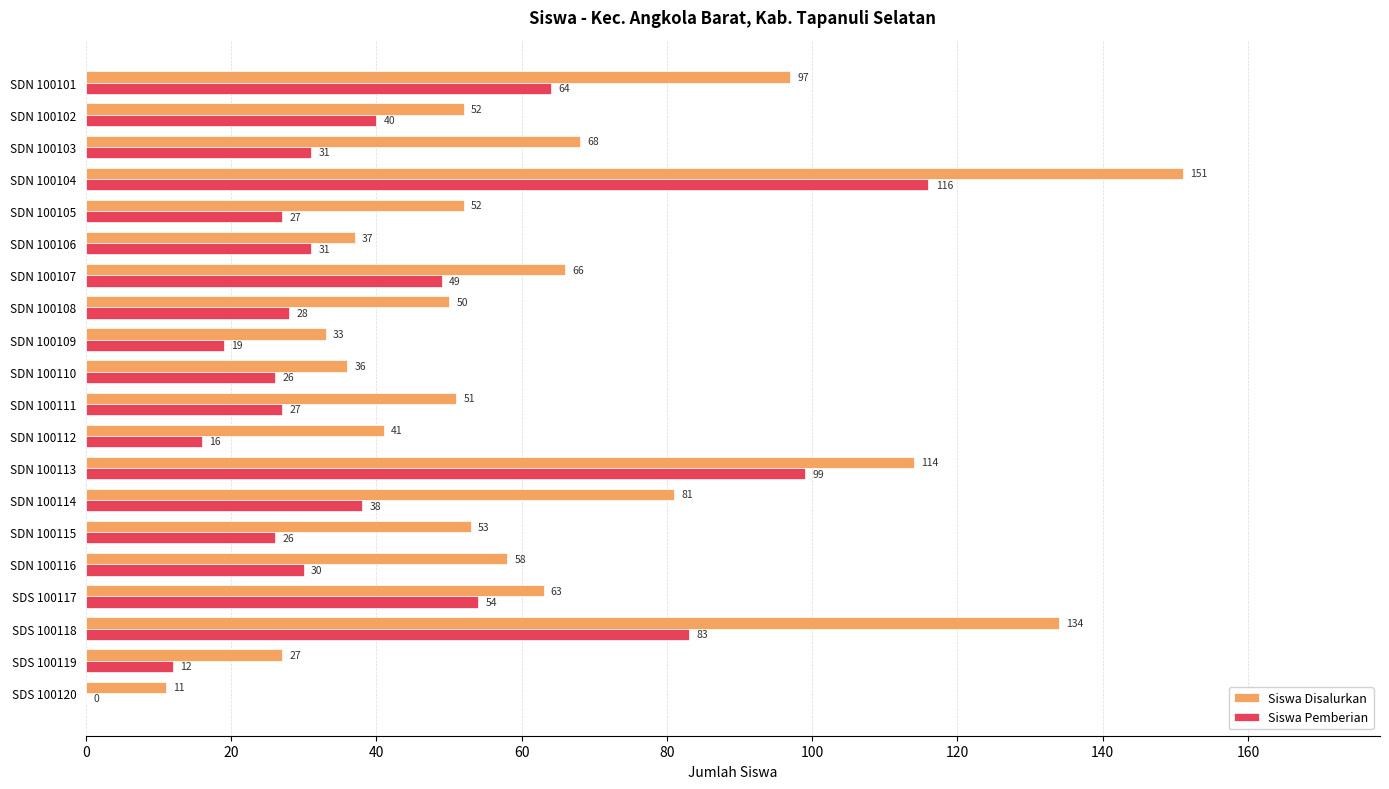

What is the total value across all series at SDN 100106?

68